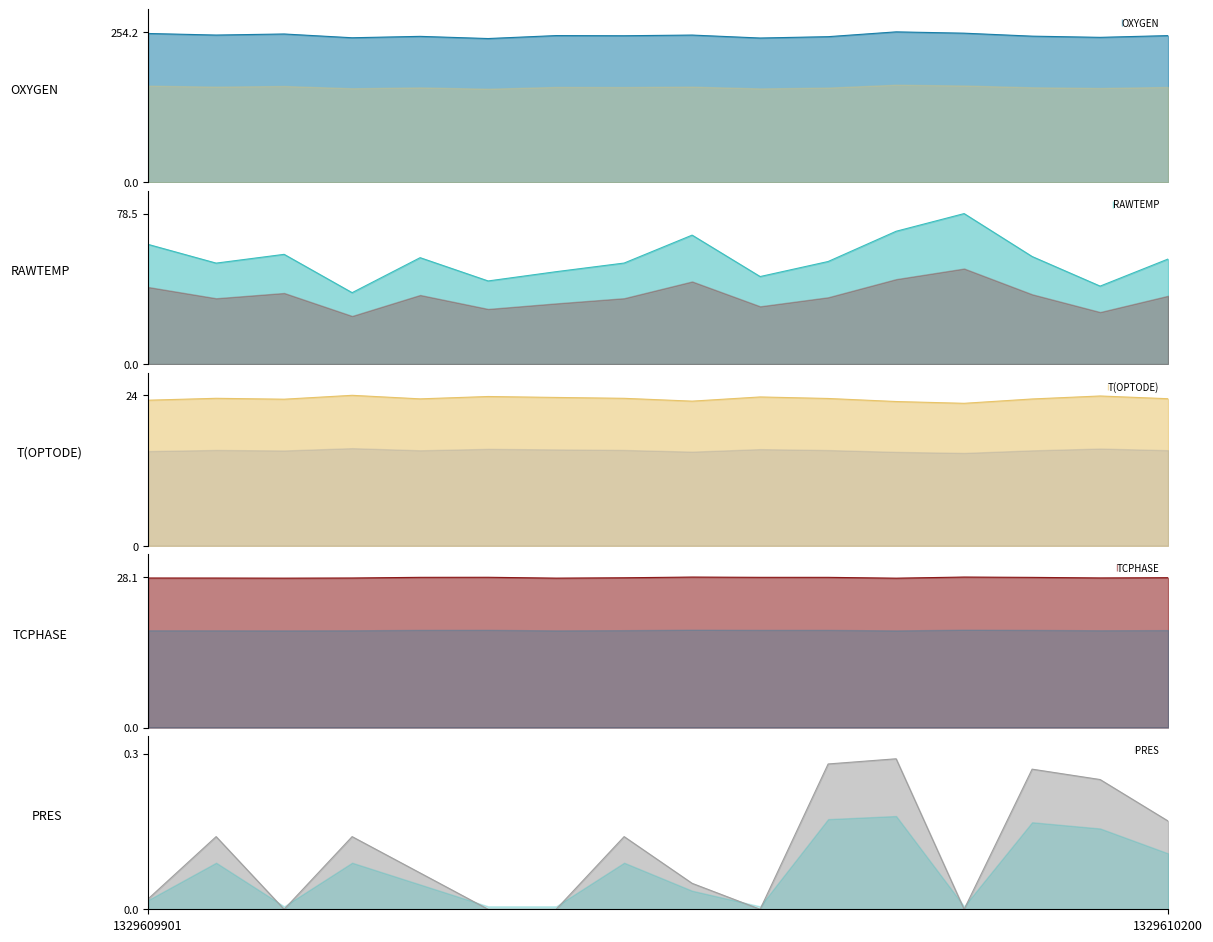

What are all the series names shown in the legend?

OXYGEN, RAWTEMP, T(OPTODE), TCPHASE, PRES